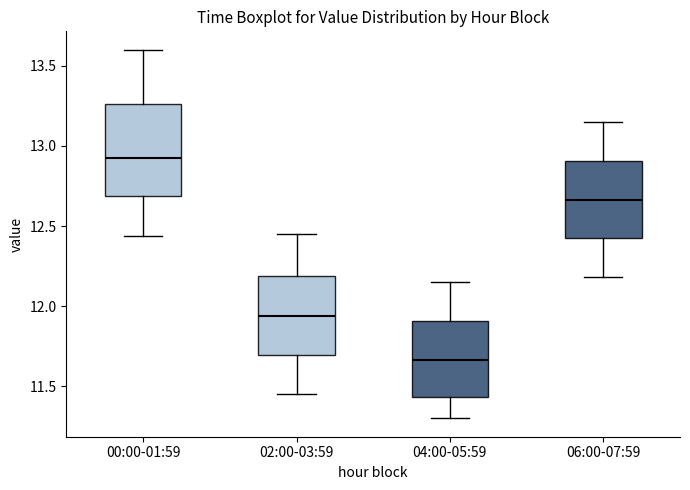

Reading left to right, transcribe this box plot: for each box, give where its median line is, the range the box spans, and where its two whiskers end, as read against the y-axis. The values are not printed on the chart, so give them approximately, as read against the axis.

00:00-01:59: median 12.95, box 12.70 to 13.25, whiskers 12.45 to 13.60
02:00-03:59: median 11.95, box 11.70 to 12.20, whiskers 11.45 to 12.45
04:00-05:59: median 11.65, box 11.45 to 11.90, whiskers 11.30 to 12.15
06:00-07:59: median 12.65, box 12.40 to 12.90, whiskers 12.20 to 13.15